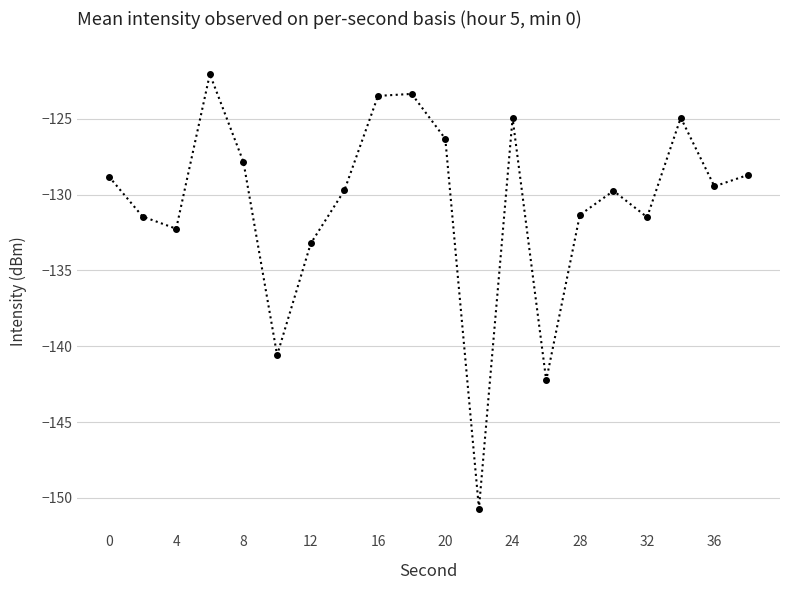

What is the smallest value displayed?

-150.7